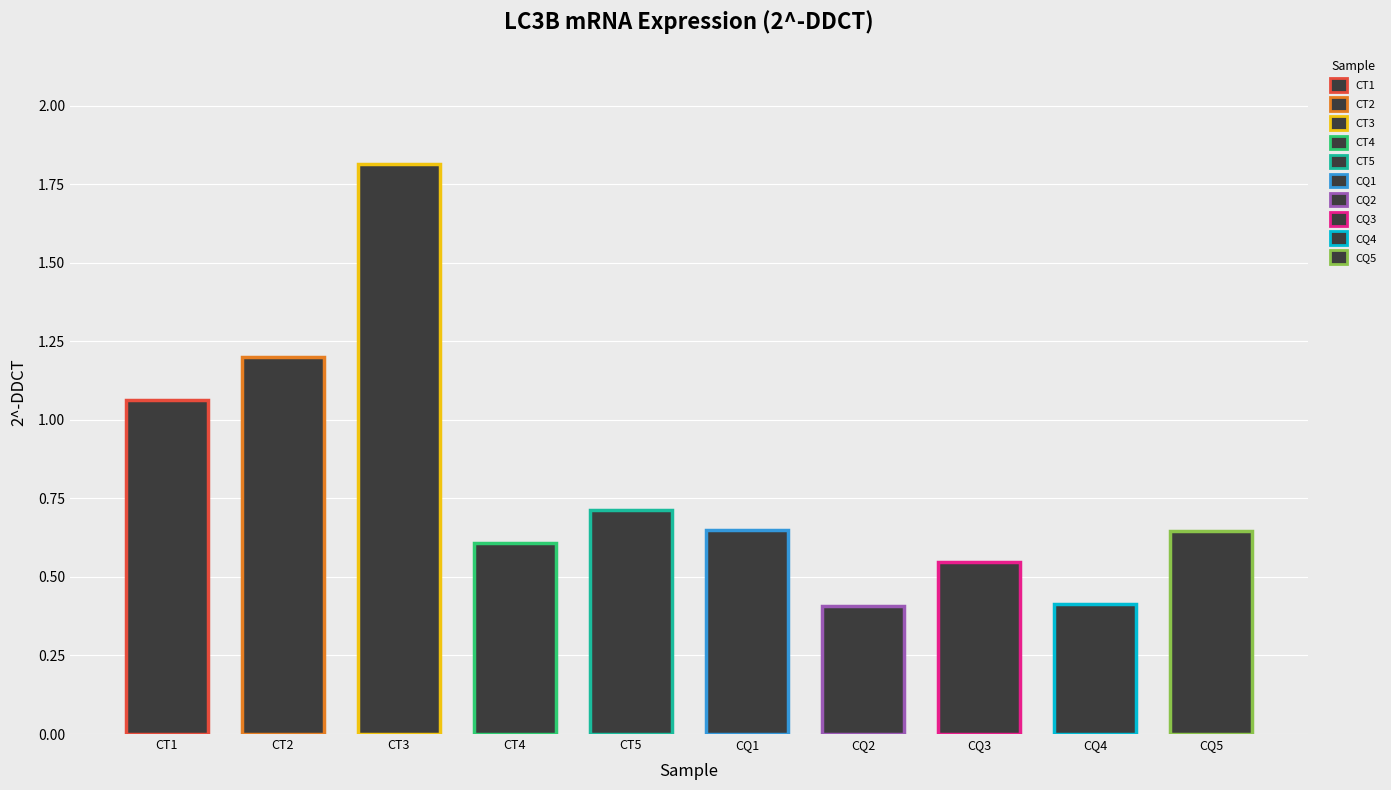

The CT series shows 1.8 at CT3. True or false?

True